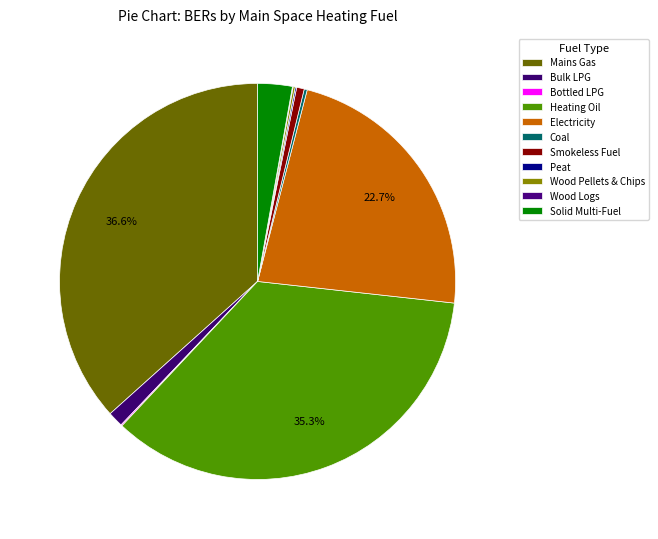

Is it true that Solid Multi-Fuel is 1% of the pie?

False